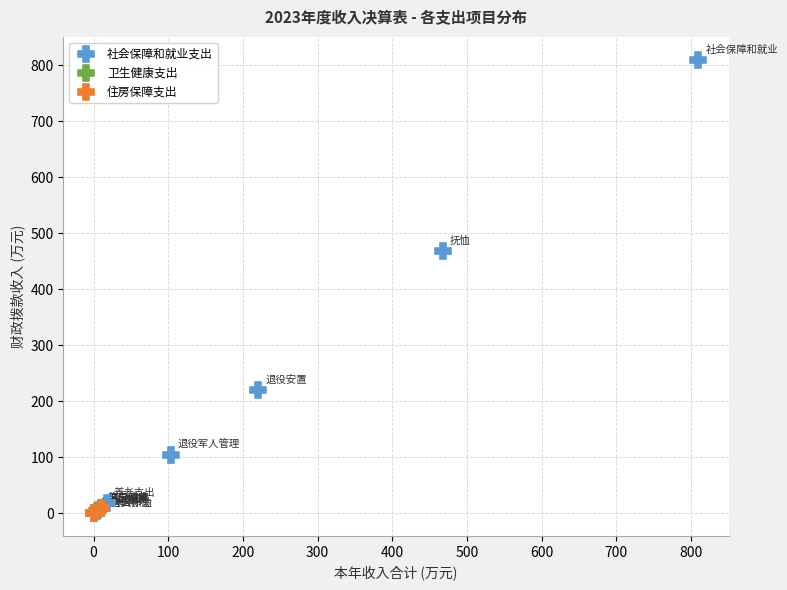

Which series reaches the maximum Y coordinate?

社会保障和就业支出